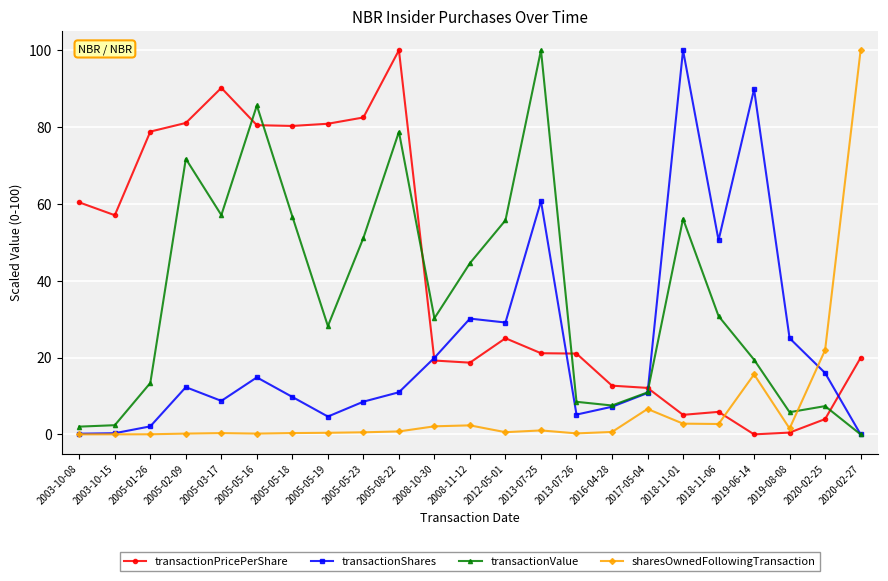

What is the difference between the highest and lowest values at 2008-10-30?

28.1